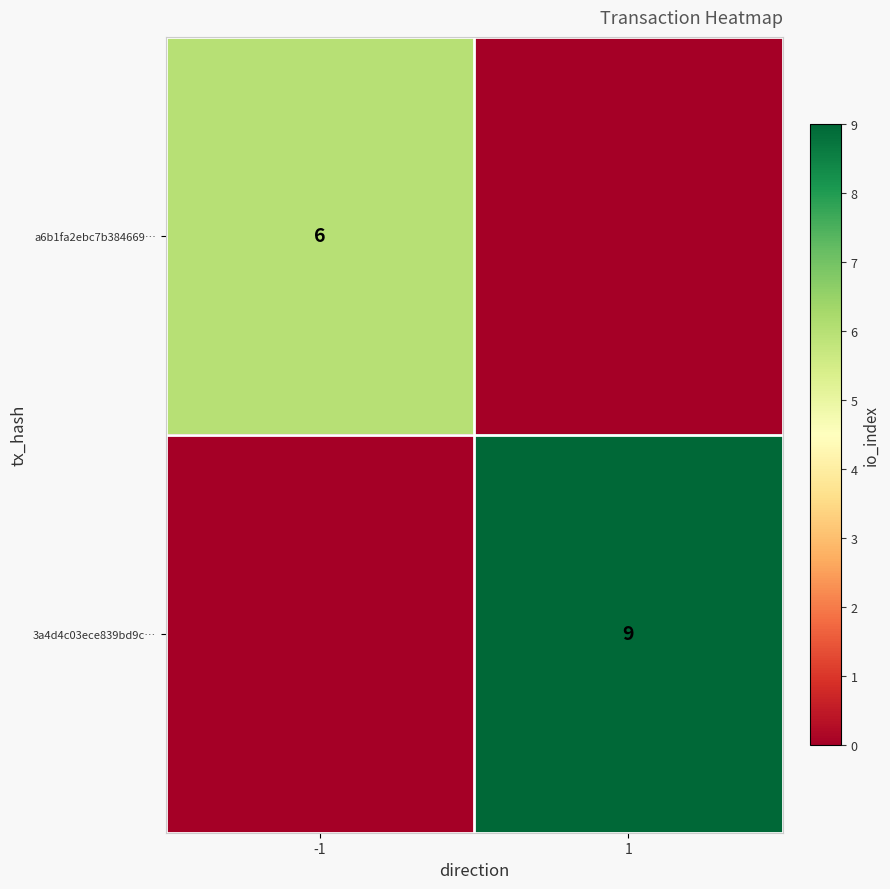

Is the value of 3a4d4c03ece839bd9c… at 1 greater than the value of a6b1fa2ebc7b384669… at -1?

Yes